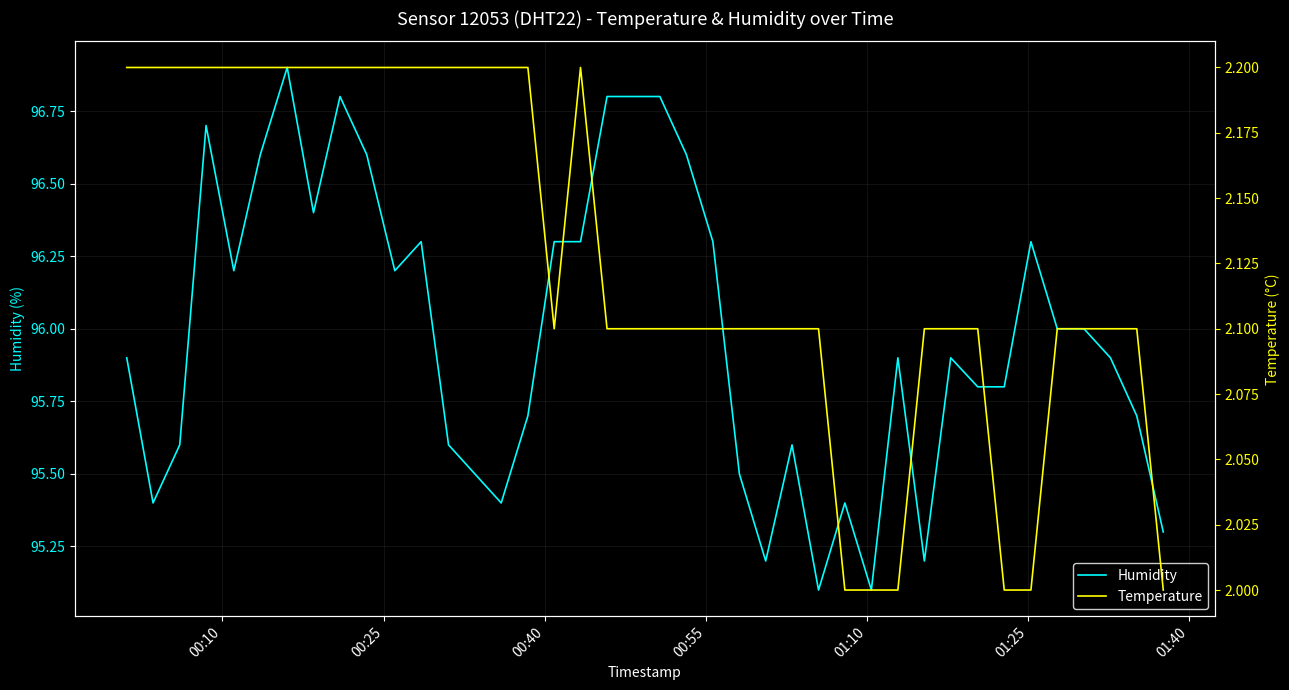

What is the minimum value for Humidity?

95.1